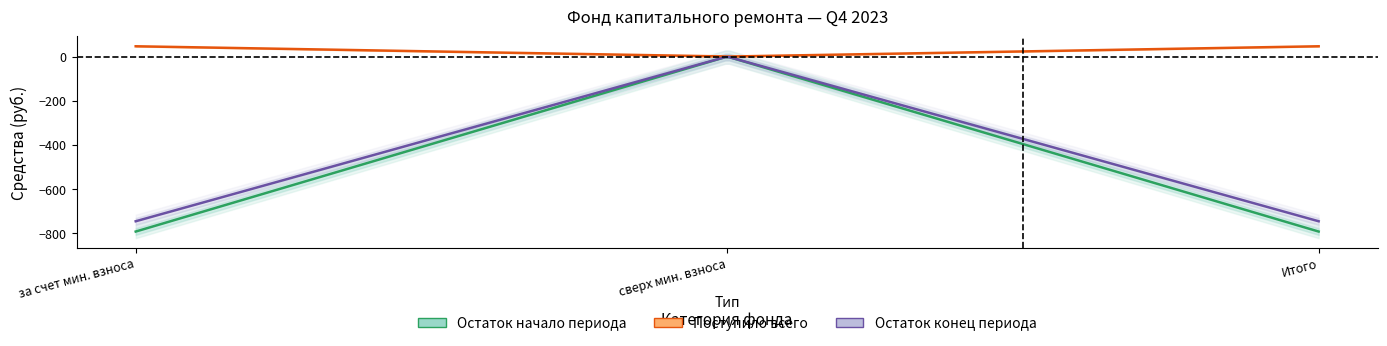

Read the balance_start value at Итого фонд.

-792.1